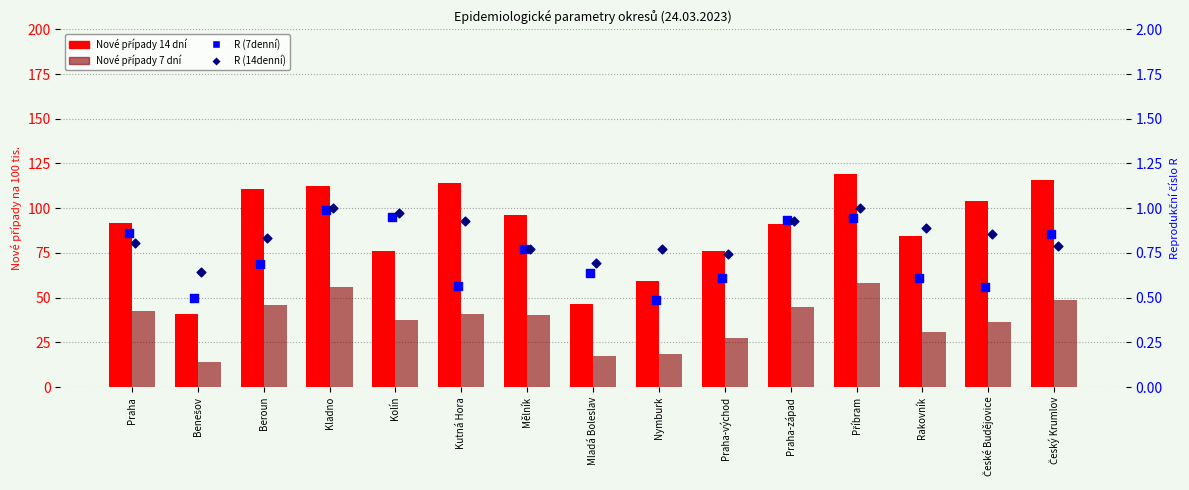

Which series contains the highest Y value?

Nové případy 14 dní